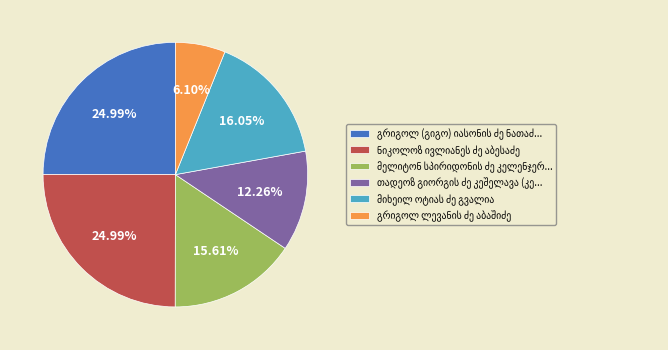

How many segments does this pie chart have?

6